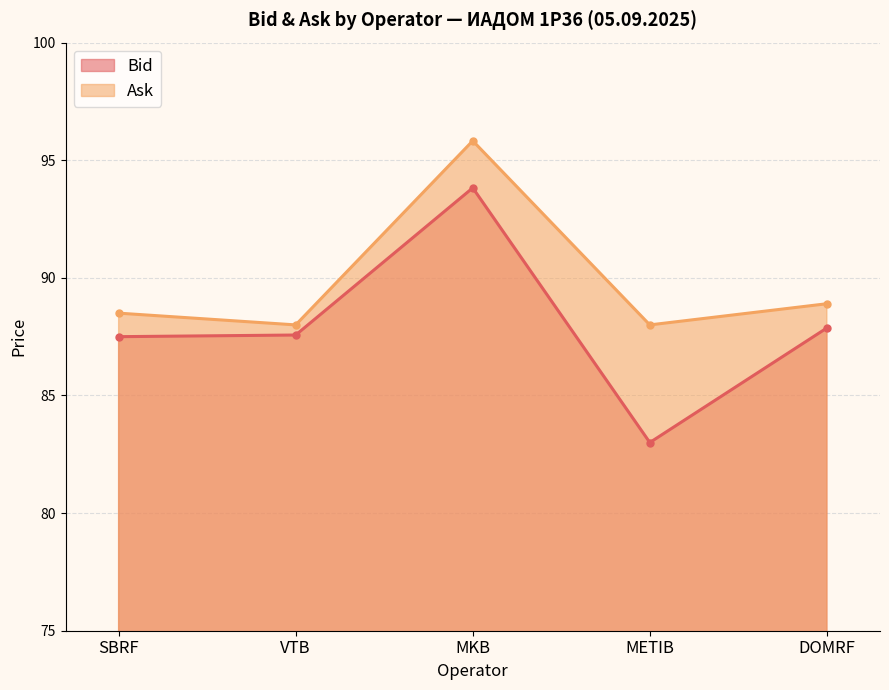

What is the total value across all series at METIB?

171.0